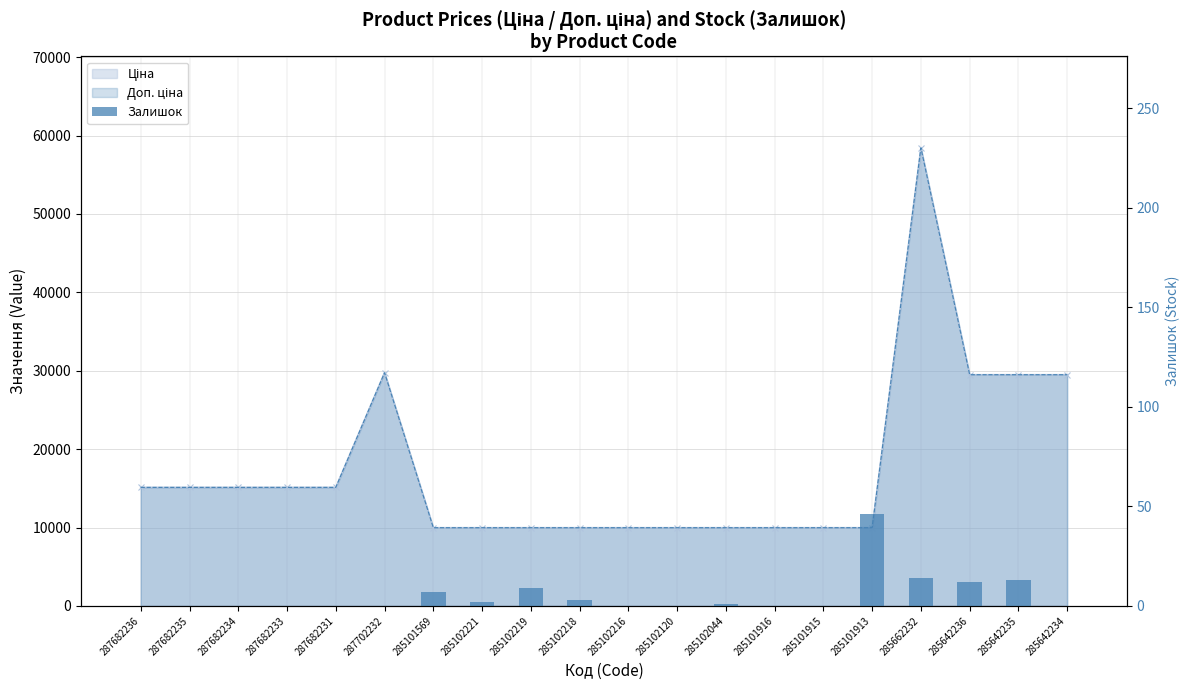

Reading right to left, transcribe all the data shown in this chart.

0	13	12	14	46	0	0	1	0	0	3	9	2	7	0	0	0	0	0	0